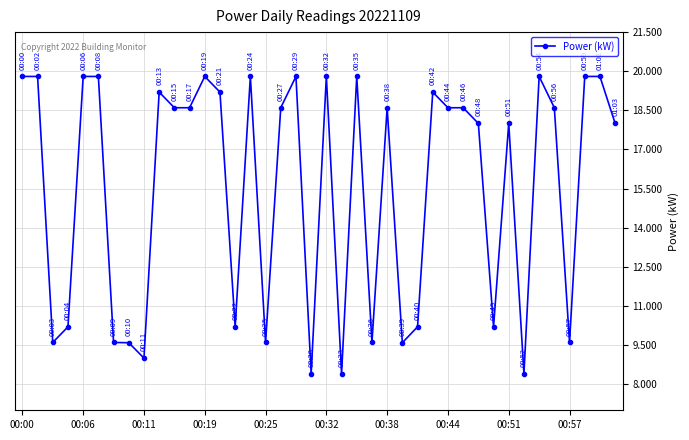

What is the difference between the second highest and second lowest values?

11.4